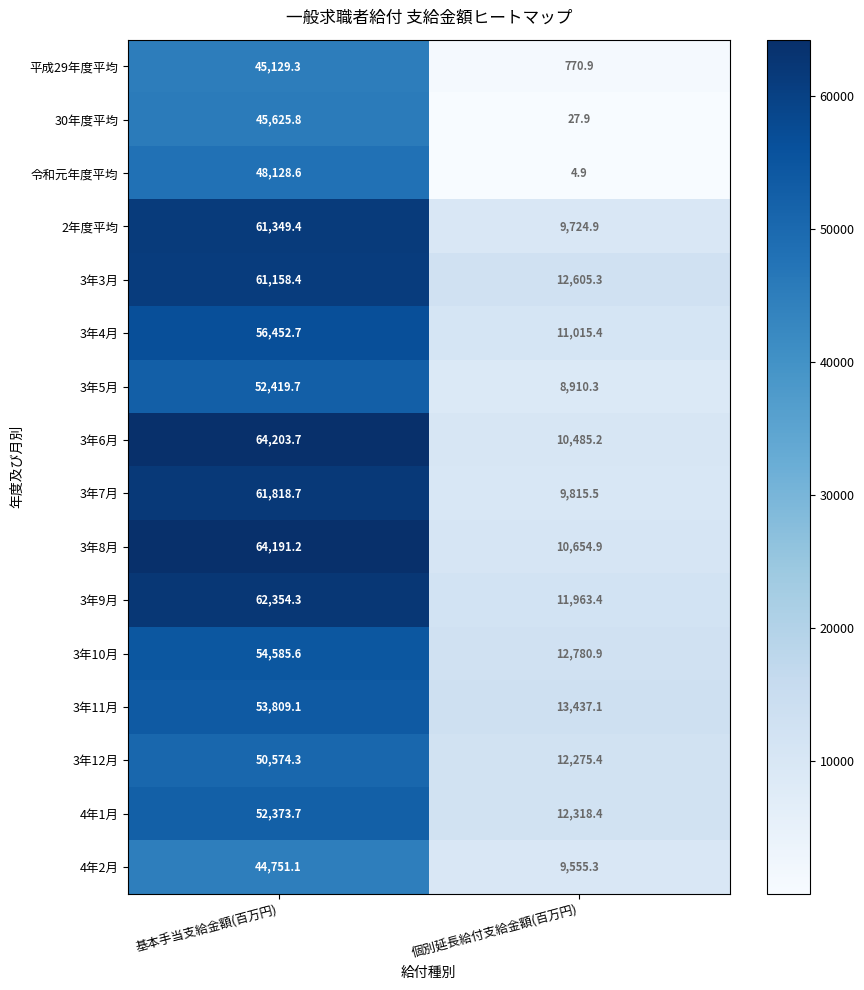

What is the average value of the 30年度平均 series?

22826.9